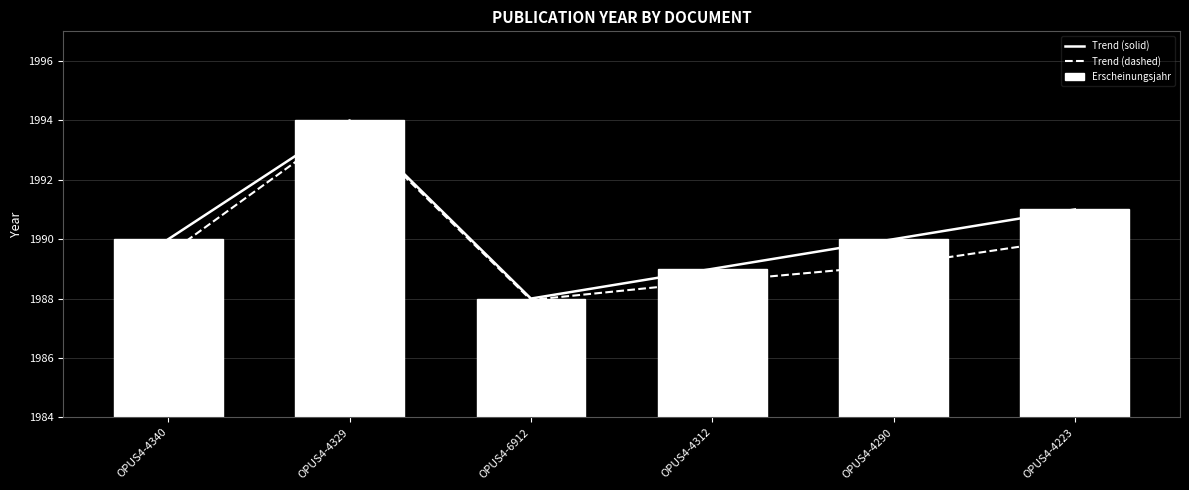

What is the label of the 3rd bar from the right?

OPUS4-4312